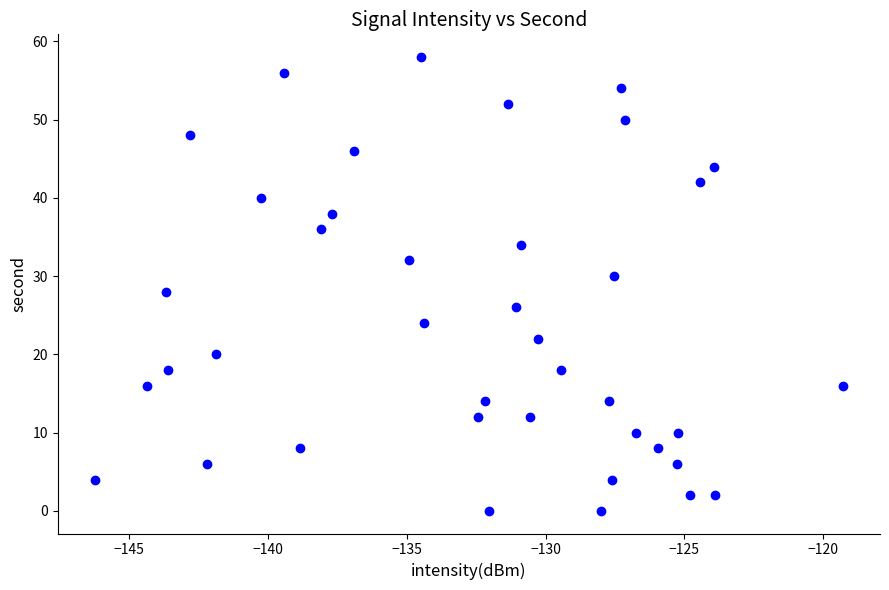

What is the range of Y values (max minus min)?

58